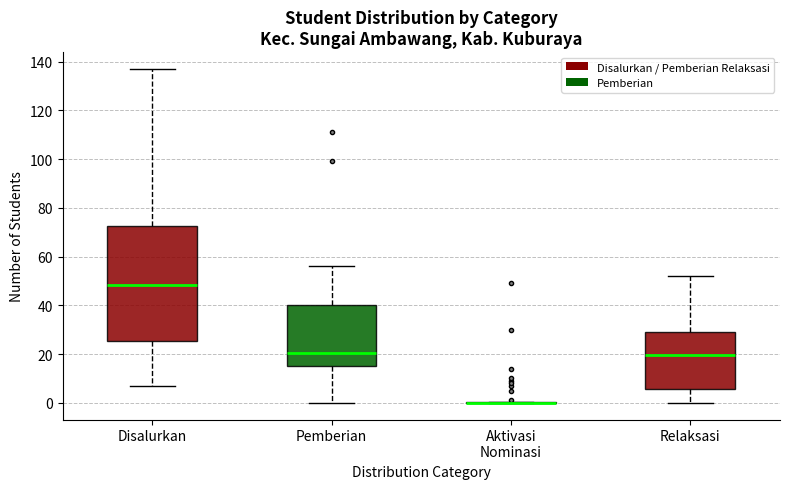

Where does the median line of the box for Pemberian sit on the y-axis? The values are not printed on the chart, so give them approximately, as read against the axis.

20